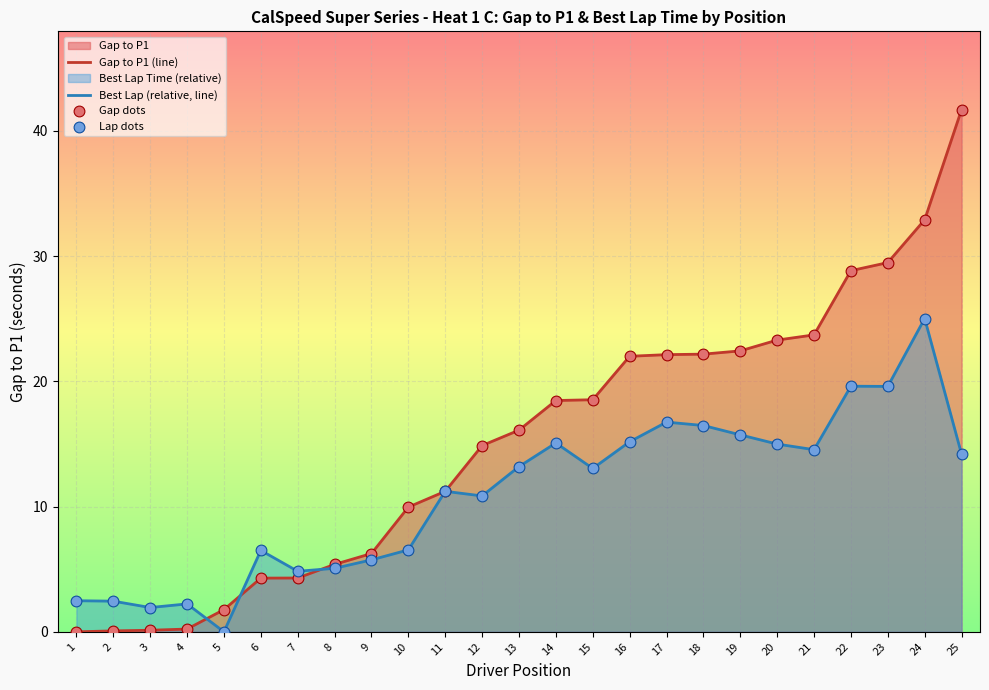

Which series reaches the maximum Y coordinate?

Gap to P1 (line)